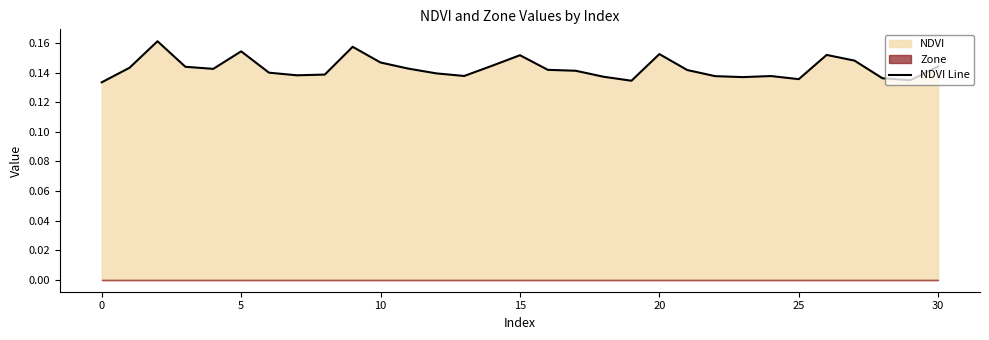

How many categories are shown in the chart?

31